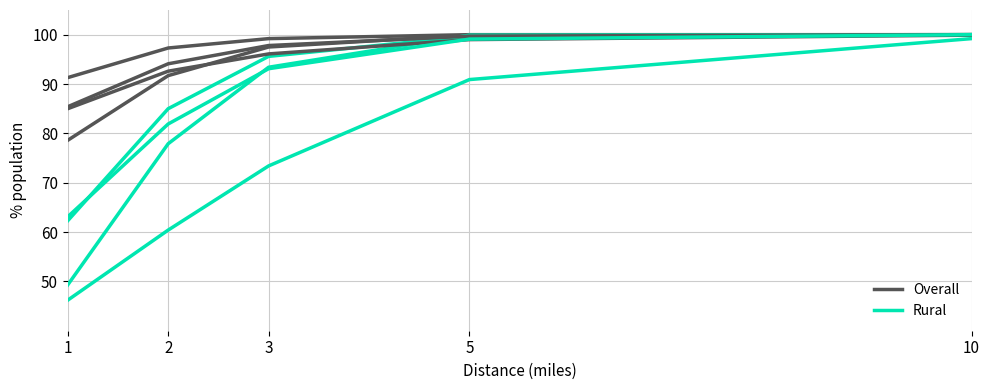

Which has a higher value, 1 or 10?

10